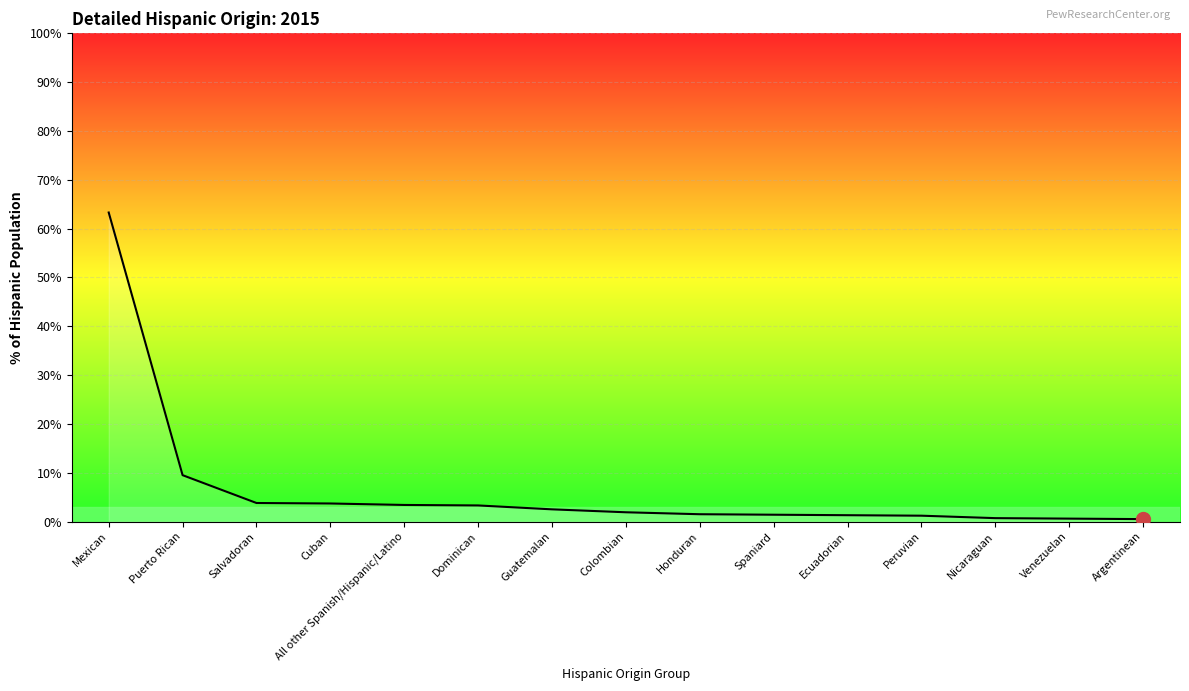

The chart shows a value of 2.5 at Guatemalan. True or false?

True